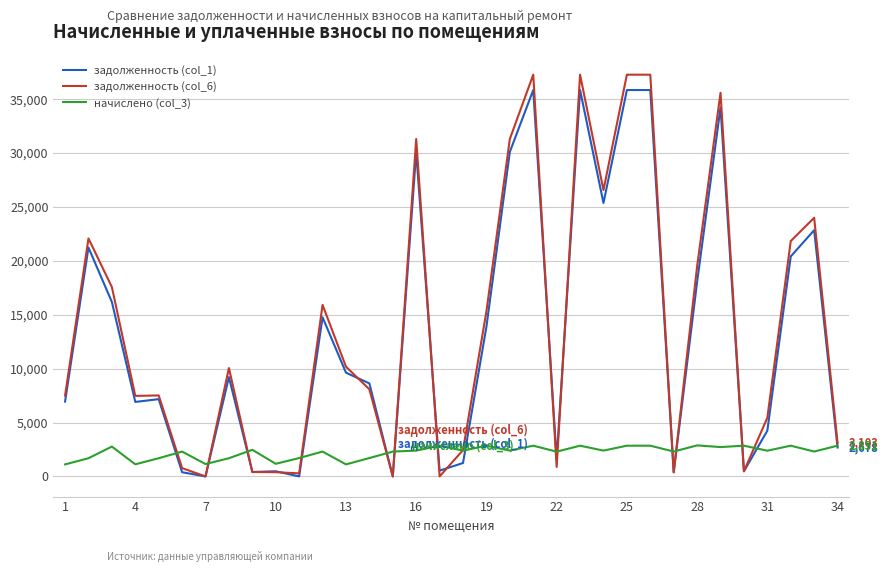

What is the greatest value displayed?

37272.3